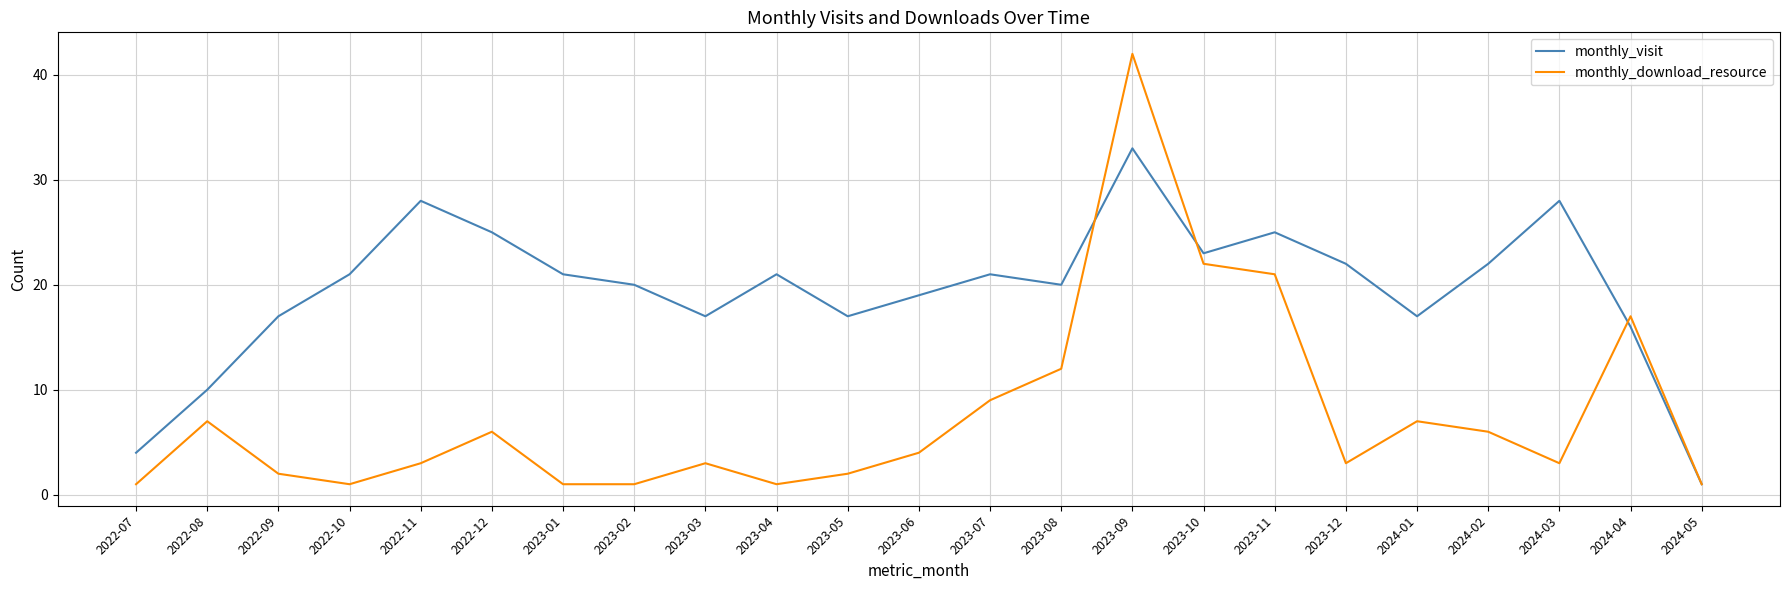

What is the total value across all series at 2023-10?

45